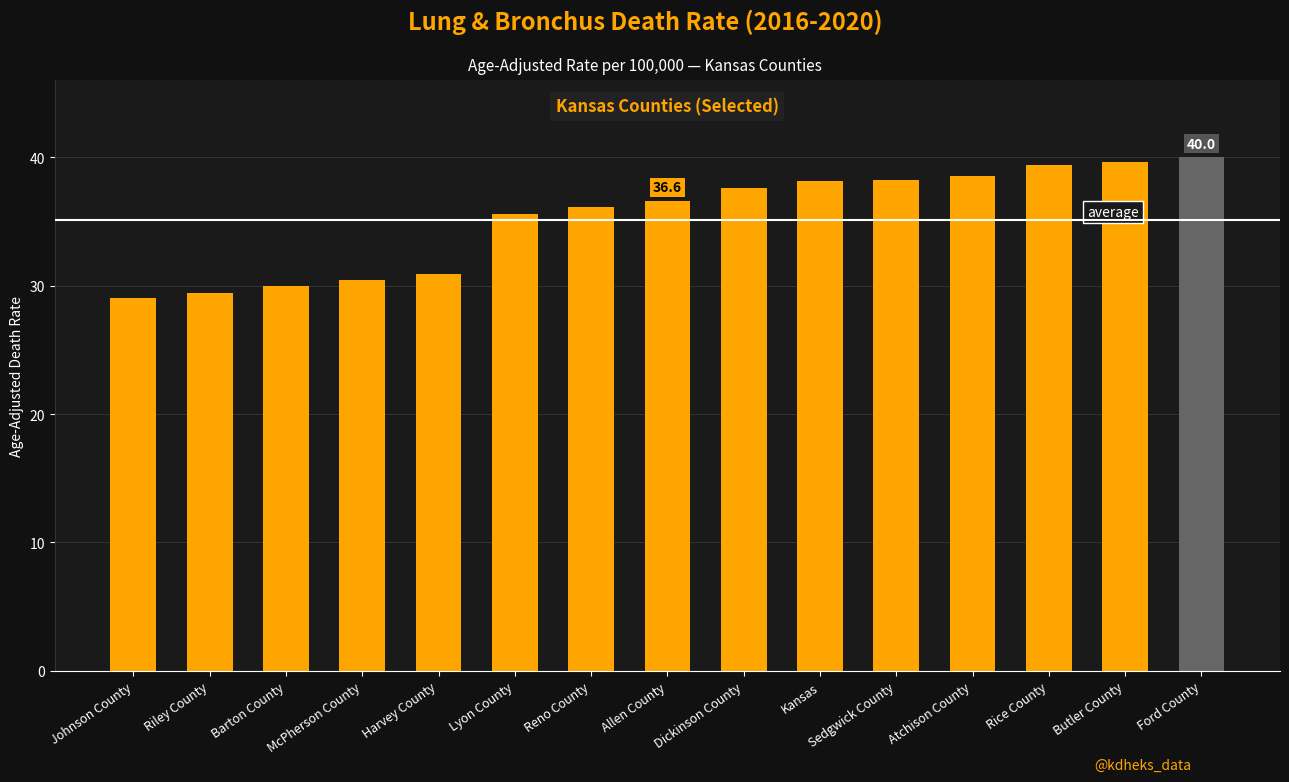

What is the minimum value shown in the chart?

29.0